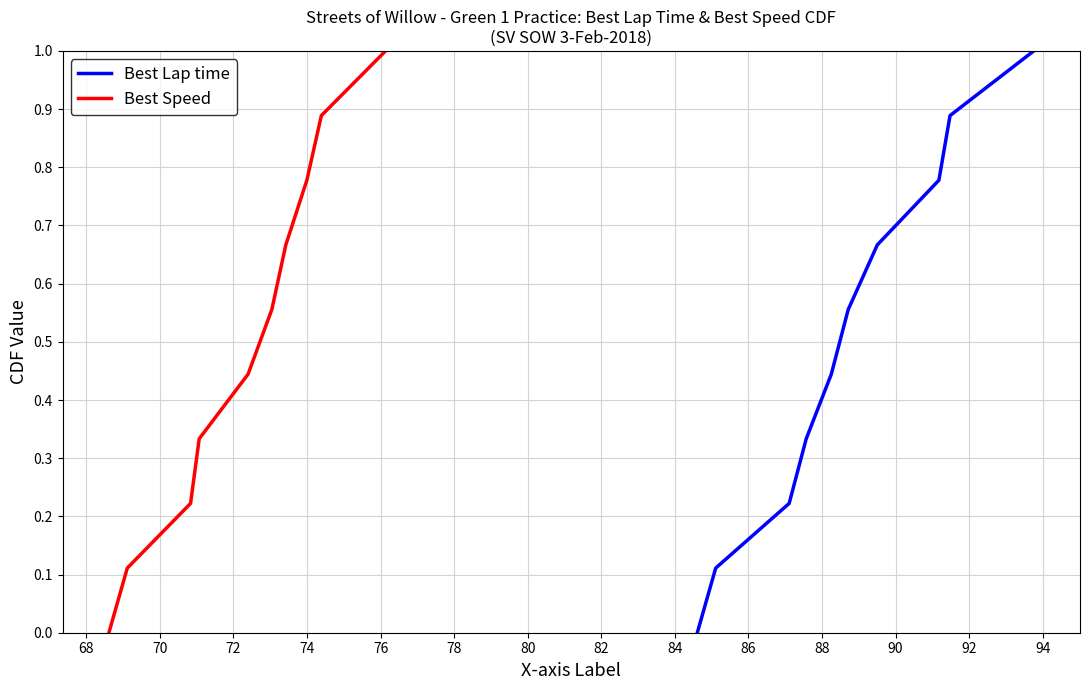

What is the maximum value for Best Lap time?

1.0